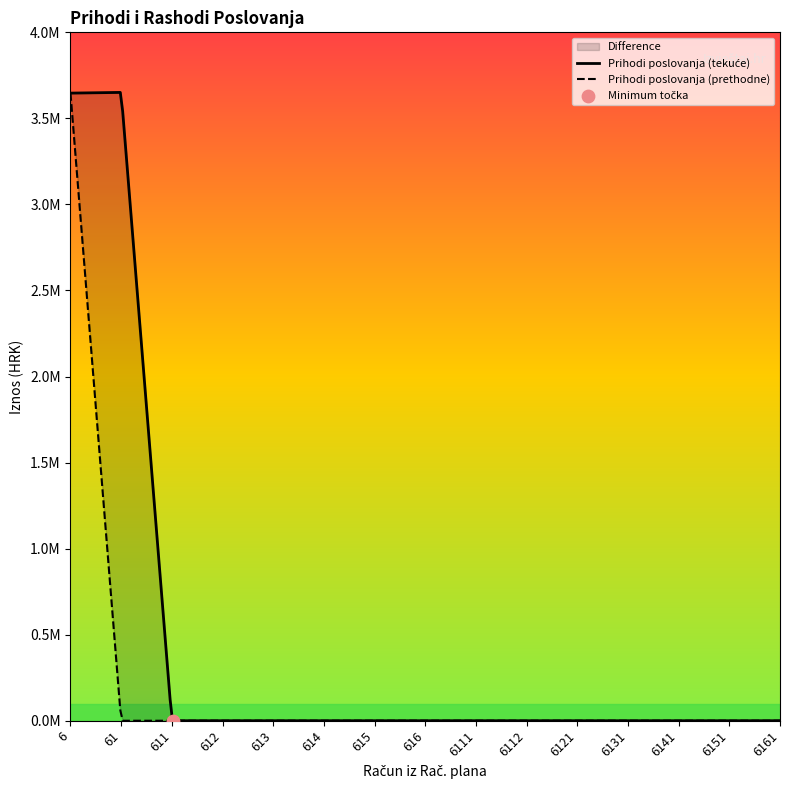

Which series has the largest Y range (max minus min)?

Prihodi poslovanja